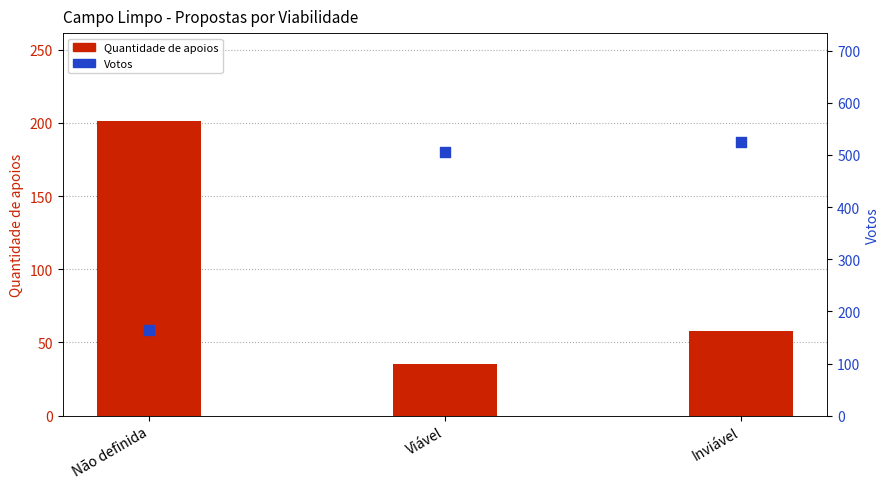

At how many categories does at least one series exceed 386?

2